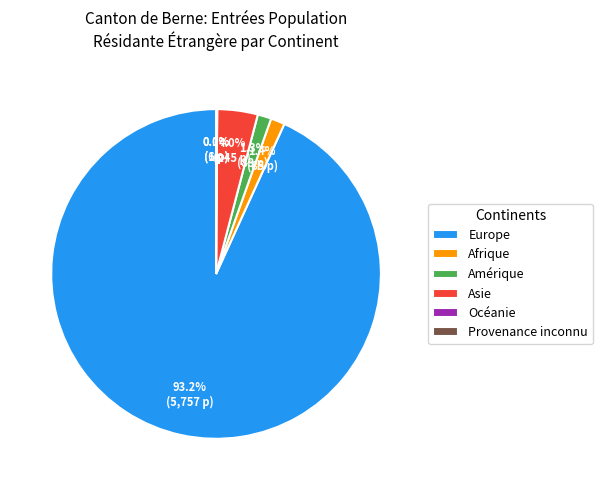

What is the majority slice?

Europe